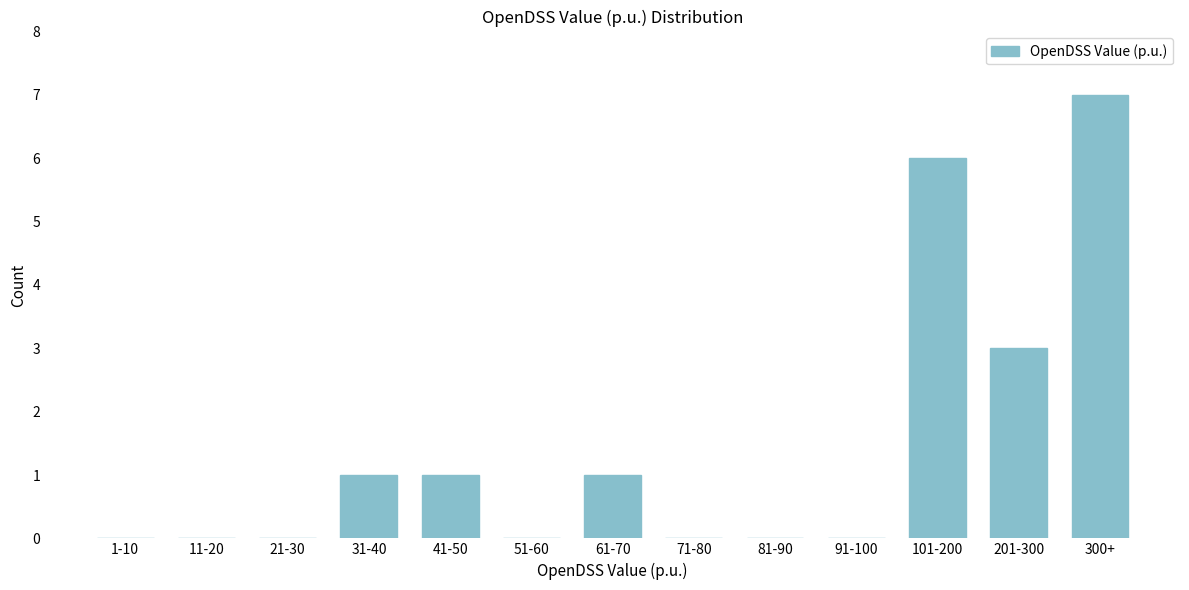

Reading left to right, list all the values displayed in this chart.

1-10=0	11-20=0	21-30=0	31-40=1	41-50=1	51-60=0	61-70=1	71-80=0	81-90=0	91-100=0	101-200=6	201-300=3	300+=7